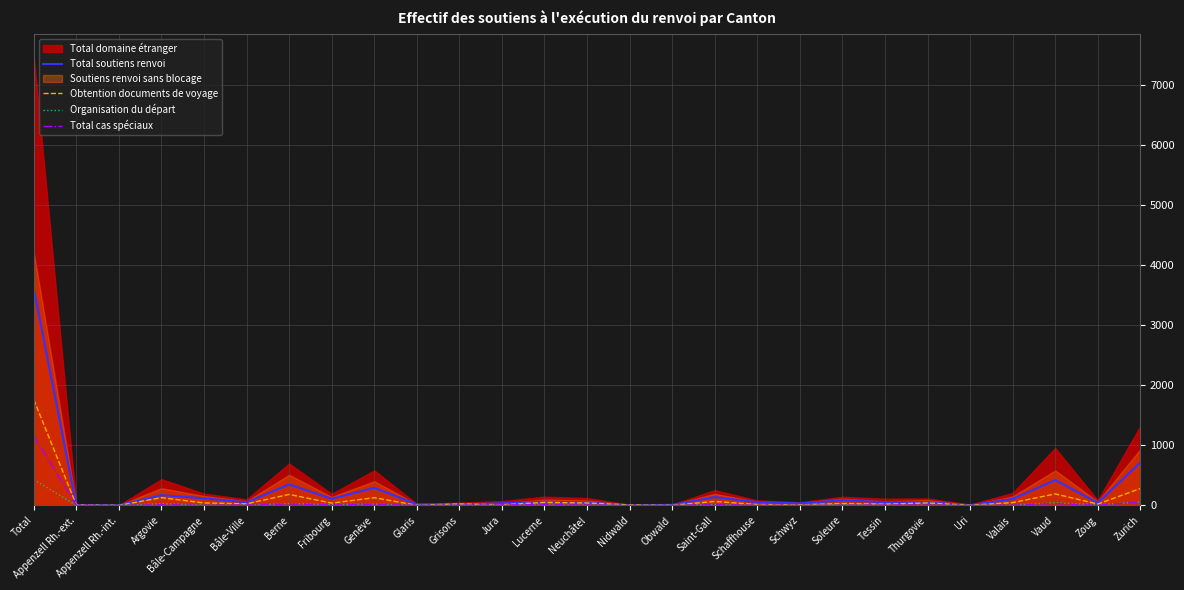

At which label does Total cas spéciaux first exceed 5?

Total